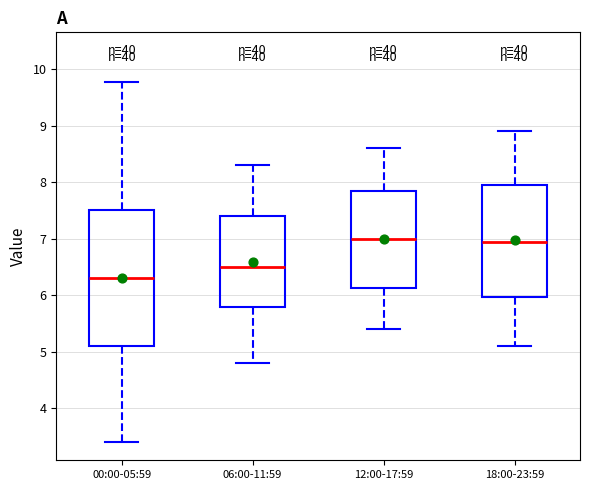

Reading left to right, read every box against the y-axis: the position of its median line, the range the box covers, and the ends of its whiskers. The values are not printed on the chart, so give them approximately, as read against the axis.

00:00-05:59: median 6.3, box 5.1 to 7.5, whiskers 3.4 to 9.8
06:00-11:59: median 6.5, box 5.8 to 7.4, whiskers 4.8 to 8.3
12:00-17:59: median 7.0, box 6.1 to 7.9, whiskers 5.4 to 8.6
18:00-23:59: median 7.0, box 6.0 to 8.0, whiskers 5.1 to 8.9